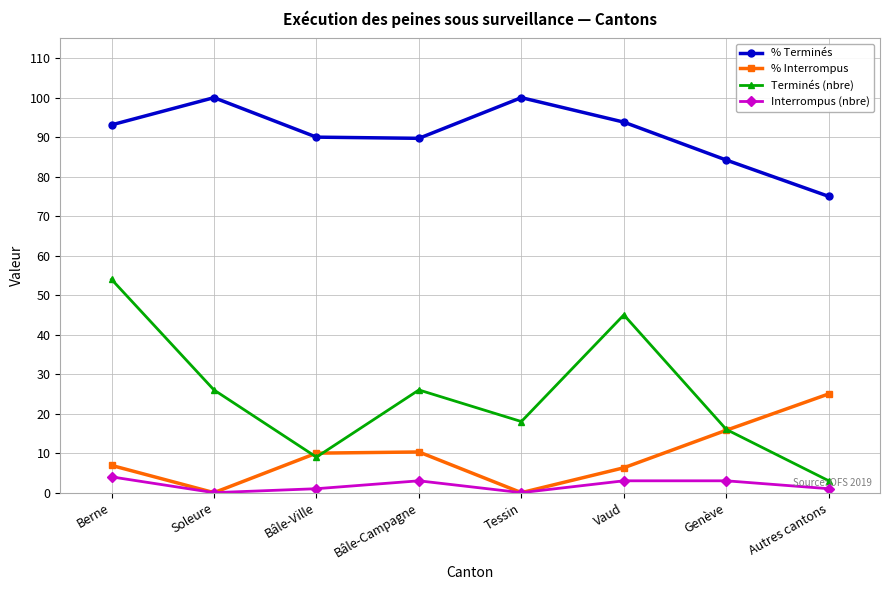

Which series has the widest spread of values?

Terminés (nbre)